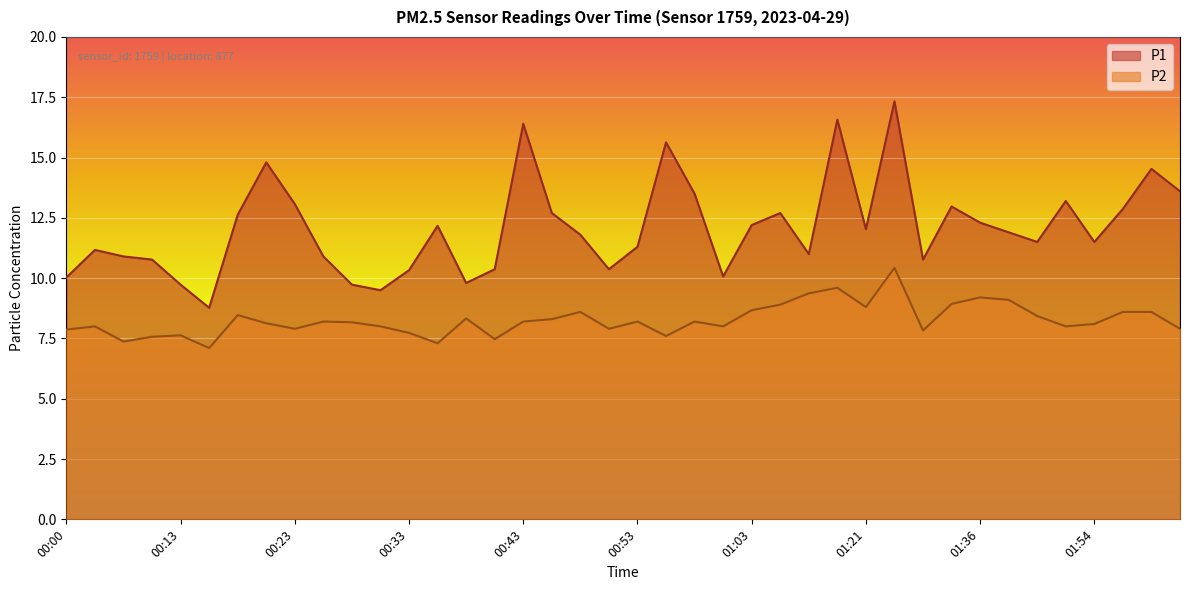

What position from the right is 00:50?

21